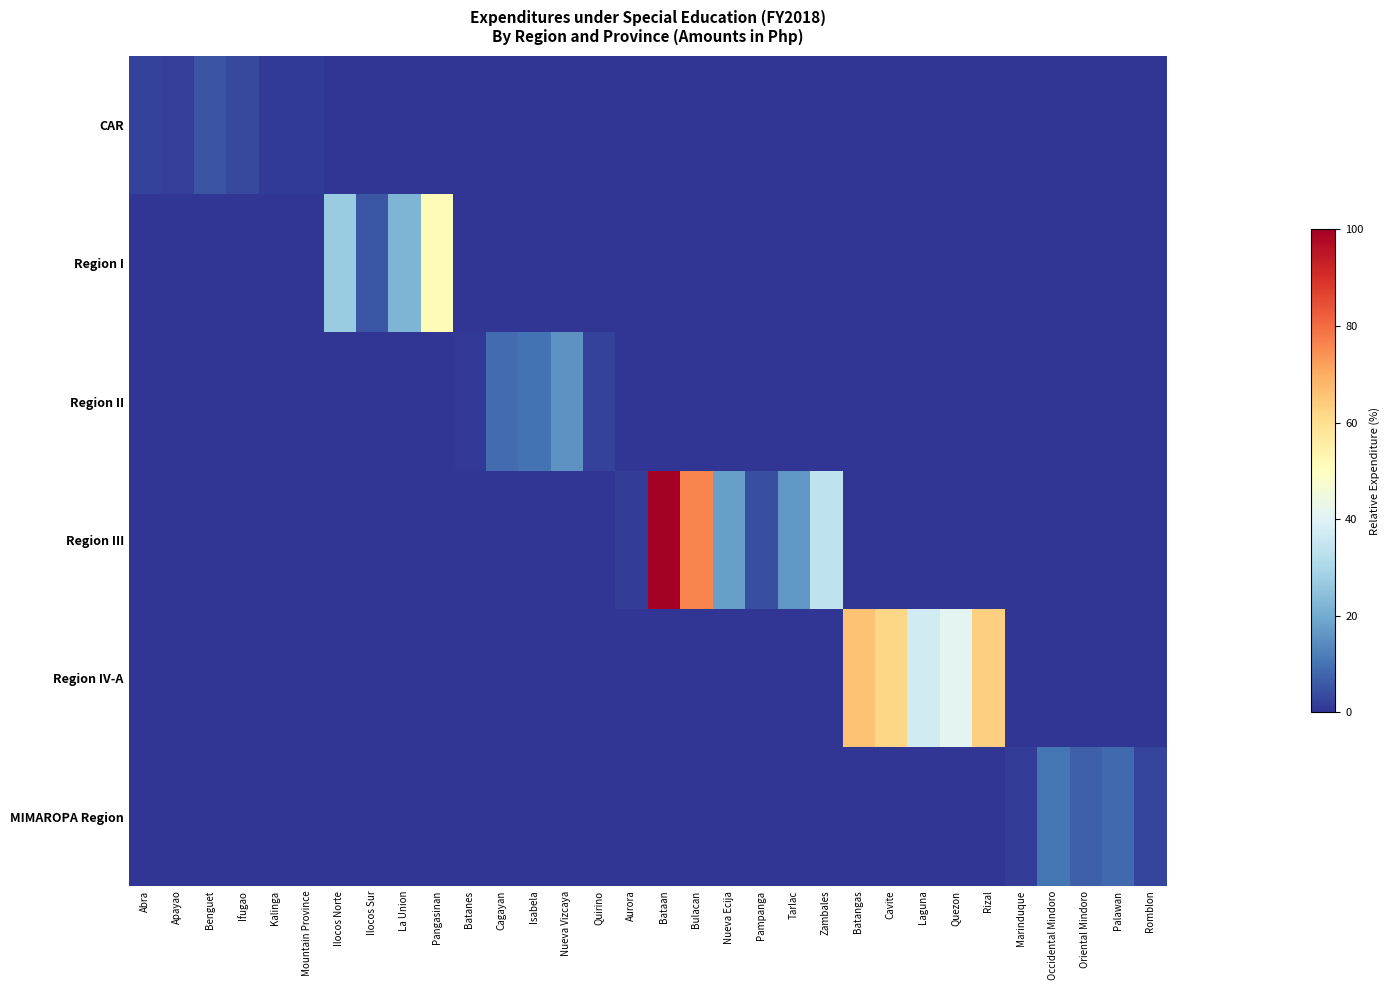

How many data points does each series have?

32